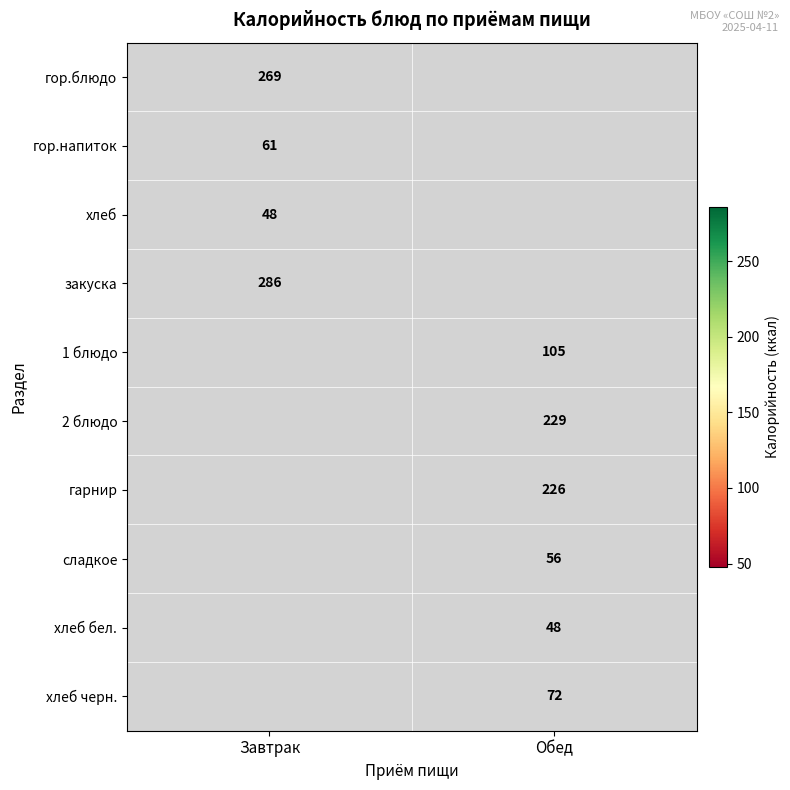

Is it true that хлеб equals 48 at Завтрак?

True